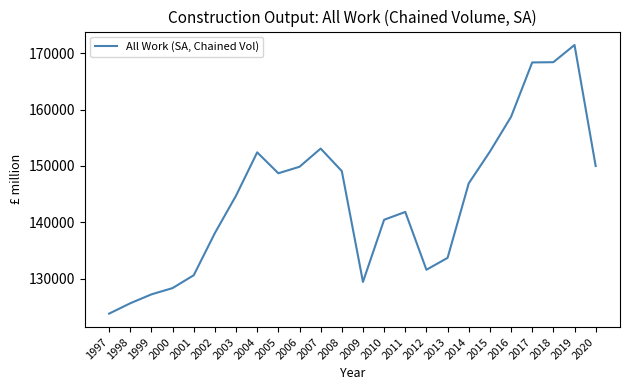

What is the sum of all values?

3464864